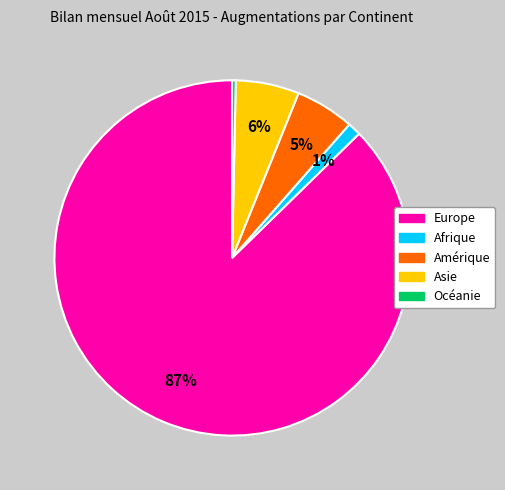

To the nearest percent, what is the combined percentage of Afrique and Asie?

7%